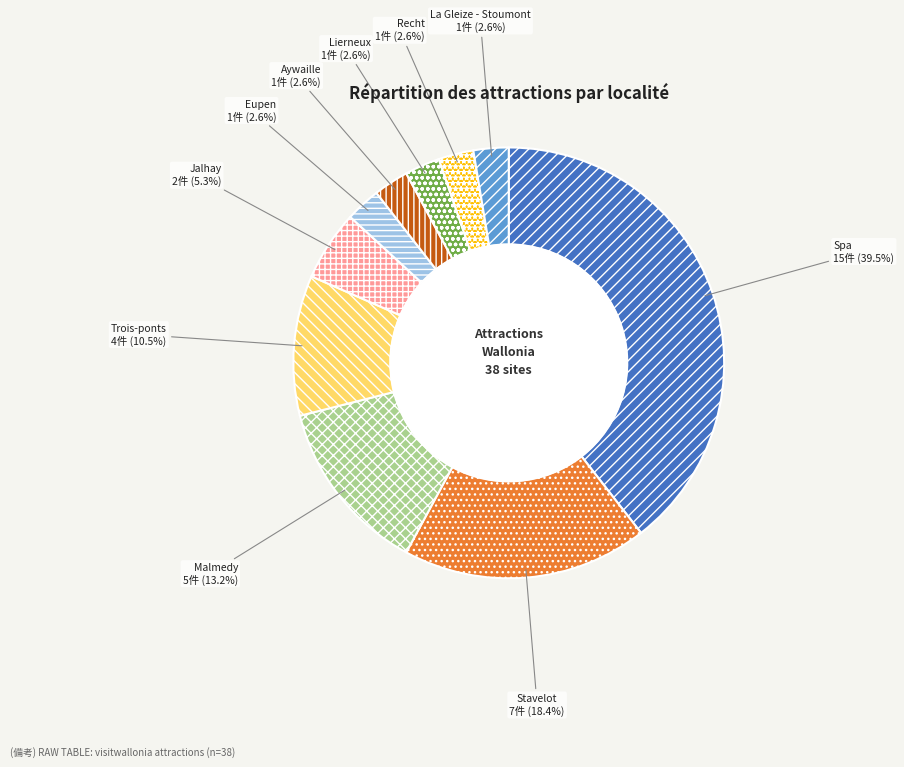

How many slices are in this pie chart?

10